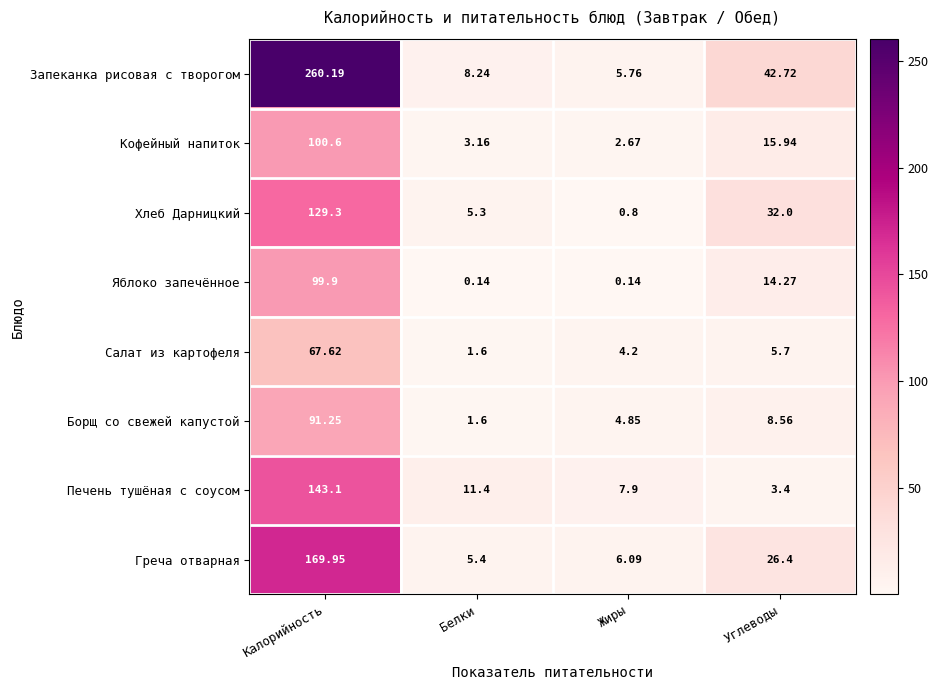

Where does the Хлеб Дарницкий series first go above 32?

Калорийность